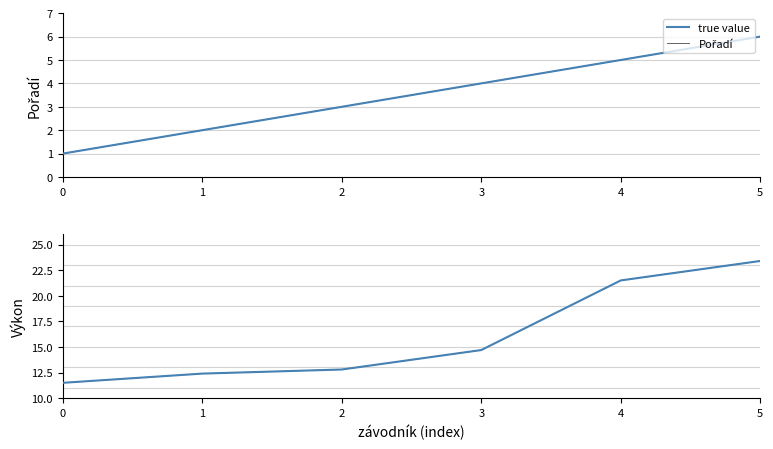

What is the minimum value for Výkon?

11.5